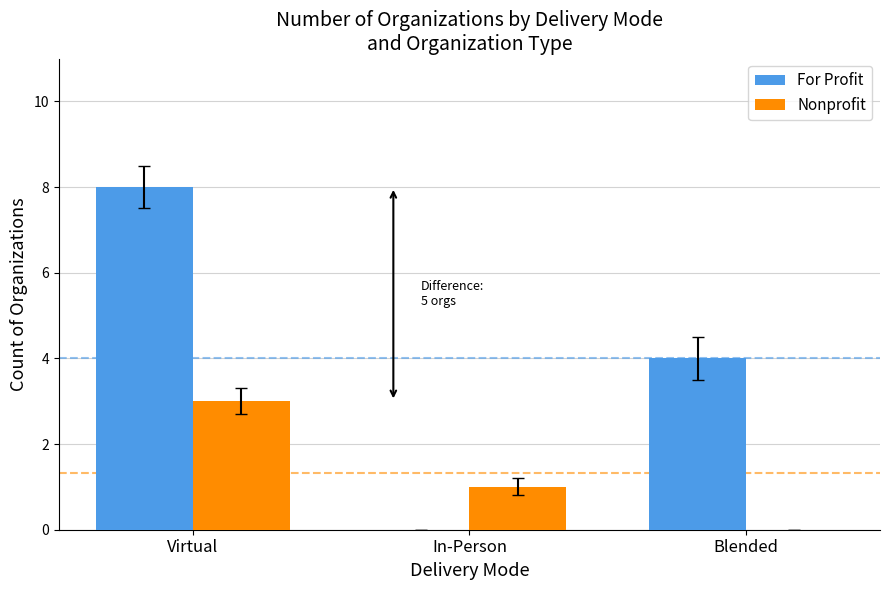

At which category is the sum across all series the highest?

Virtual